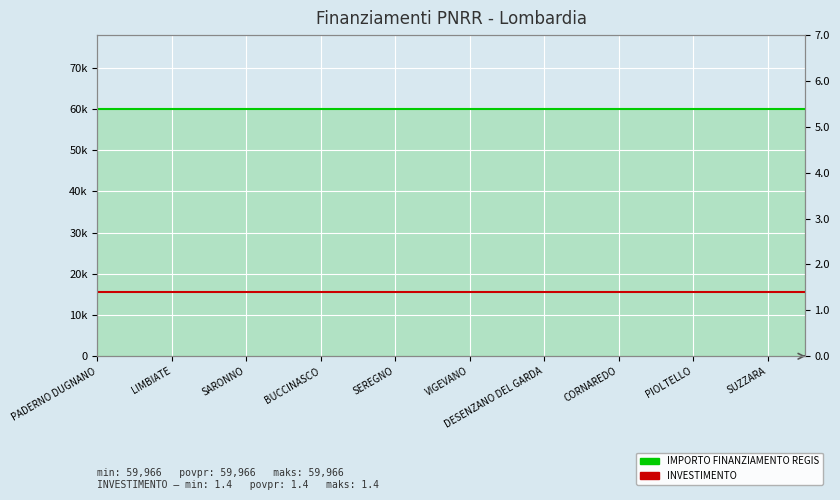

Is it true that INVESTIMENTO equals 1.0 at SARONNO?

False